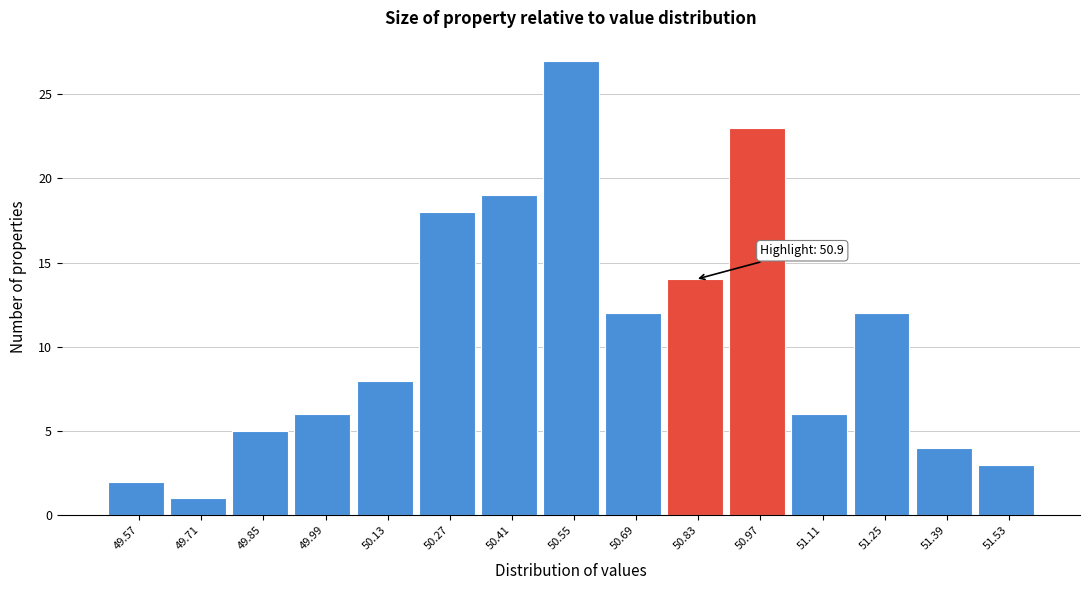

Over which range of the x-axis is the bar tallest?

50.48 to 50.62